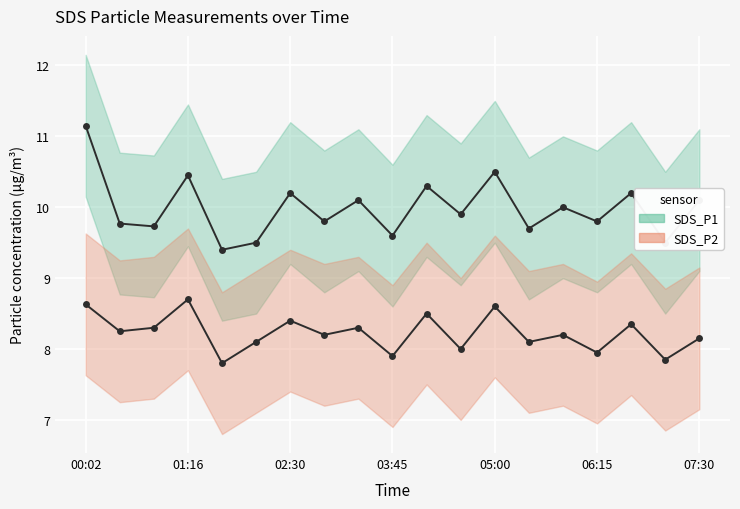

Between 02:30 and 06:15, which series saw the biggest shift?

SDS_P2